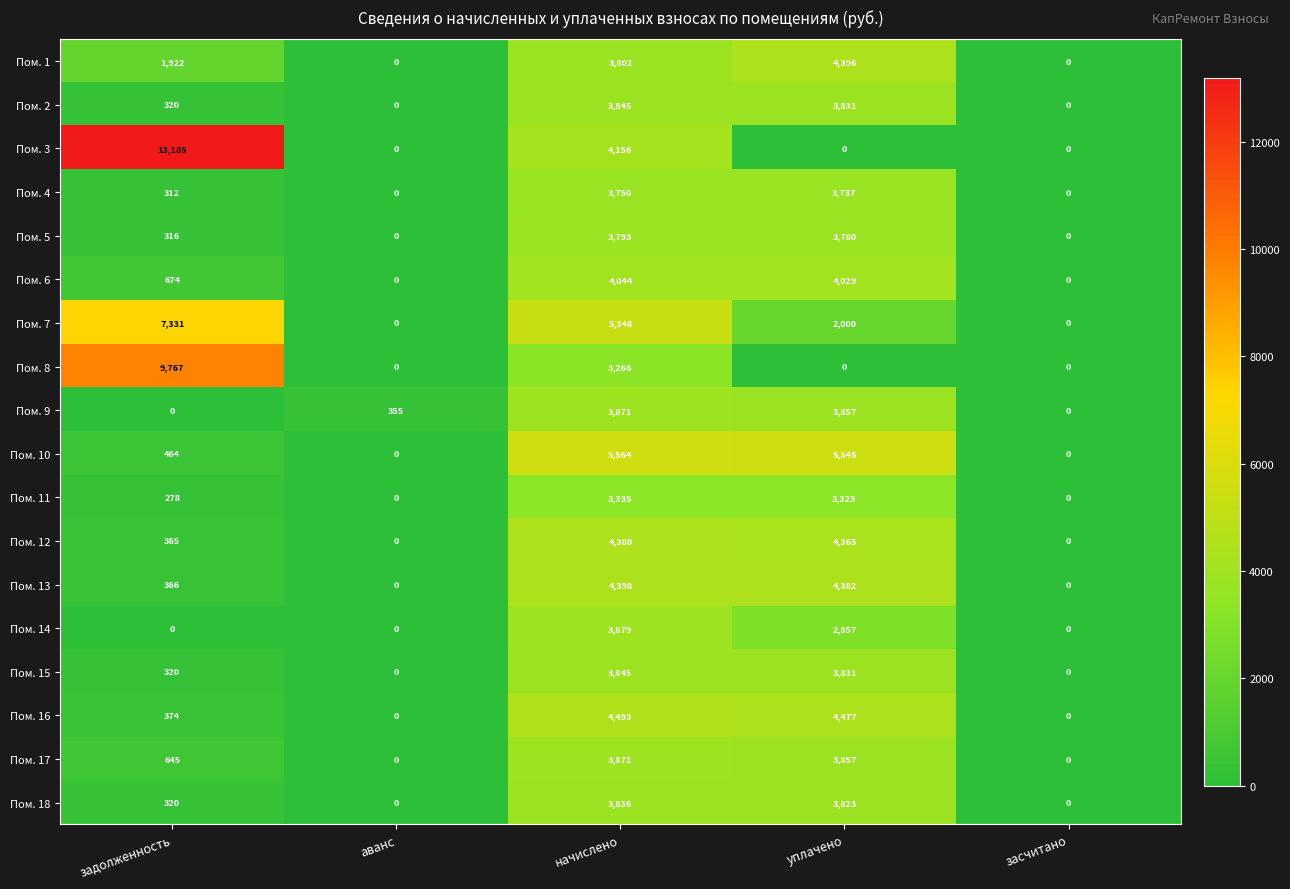

Count the number of data series in this chart.

18